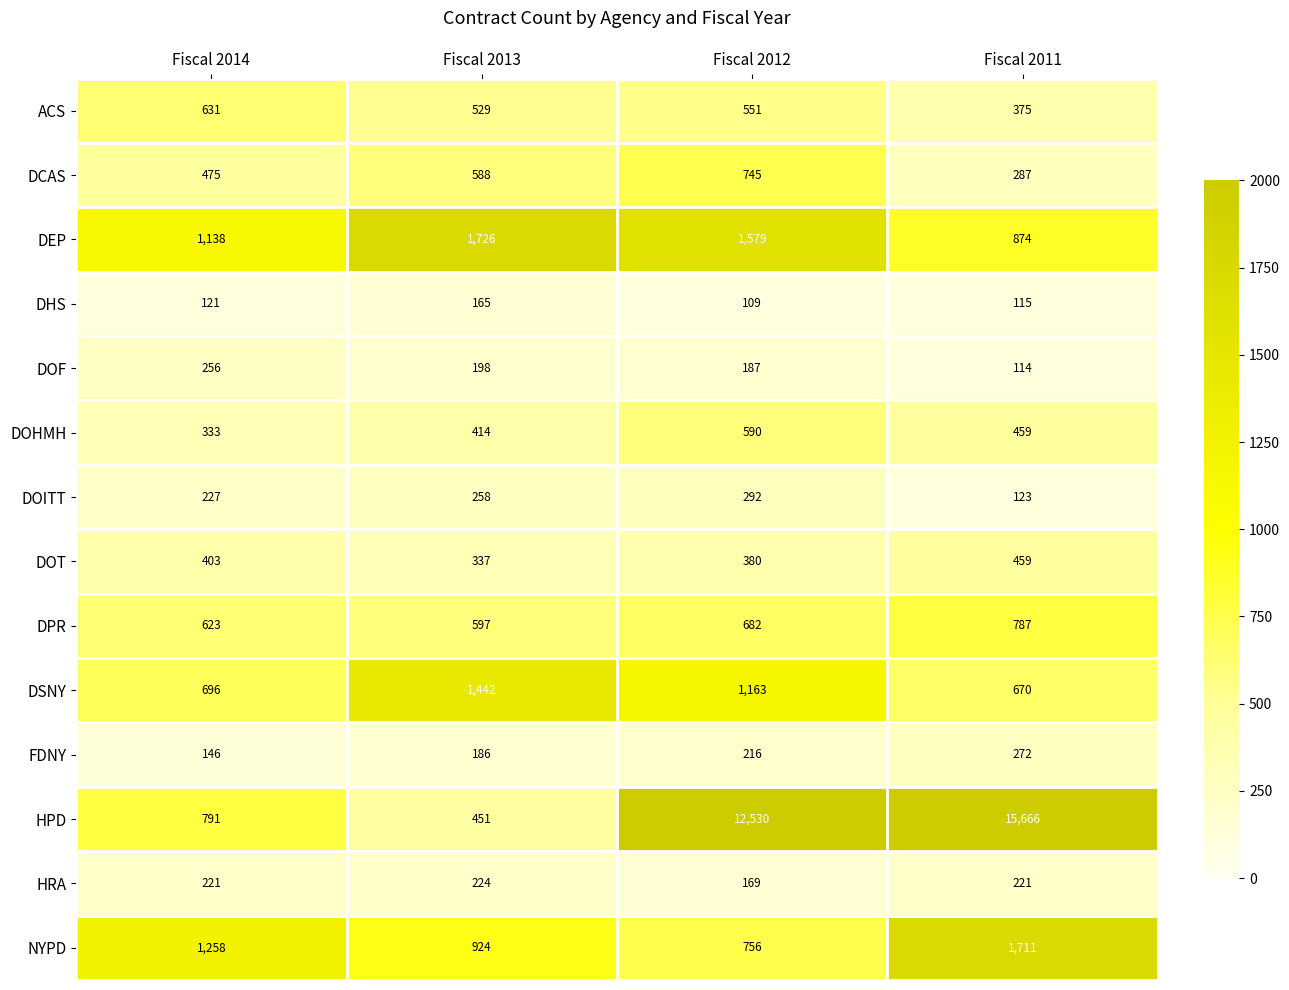

What is the sum of the DSNY values at Fiscal 2012 and Fiscal 2011?

1833